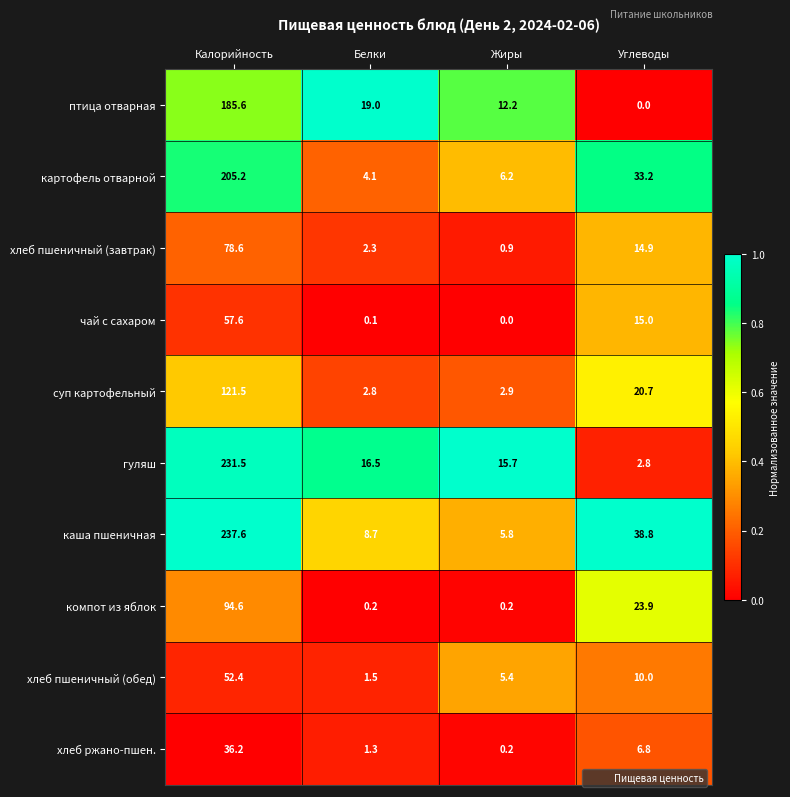

Between Калорийность and Углеводы, which series saw the biggest shift?

гуляш